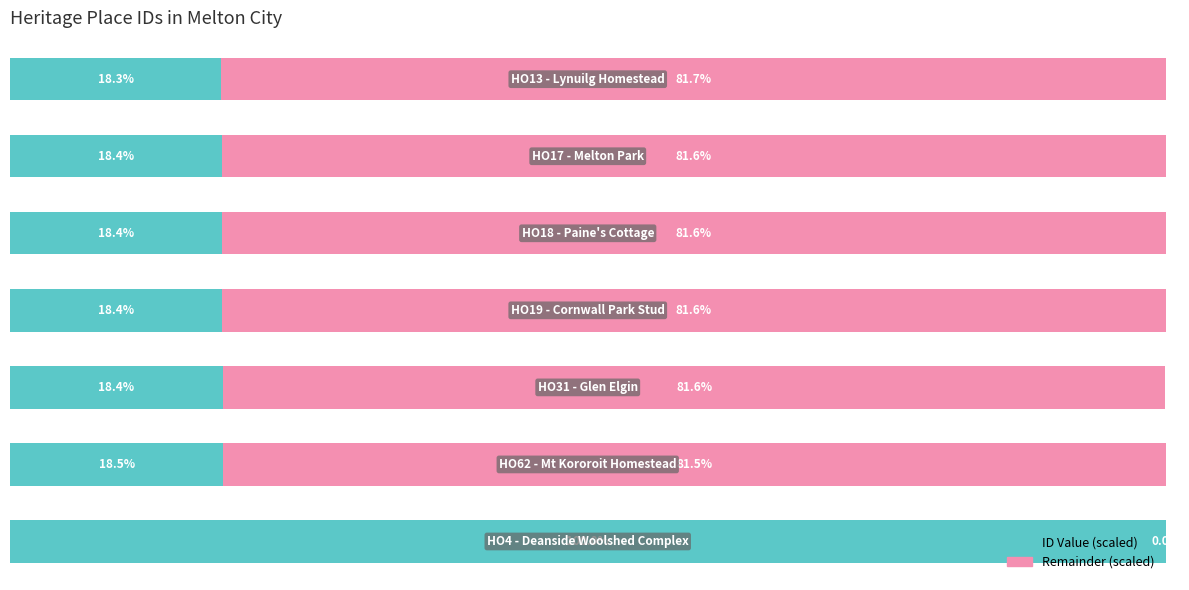

What are all the series names shown in the legend?

ID Value (scaled), Remainder (scaled)